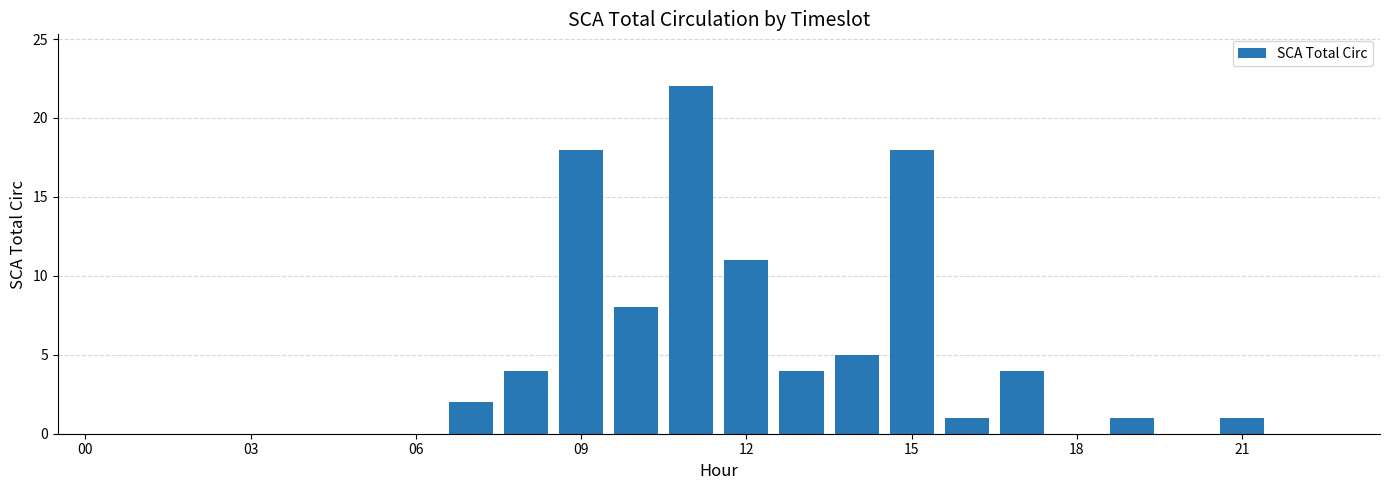

What is the sum of all values?

99